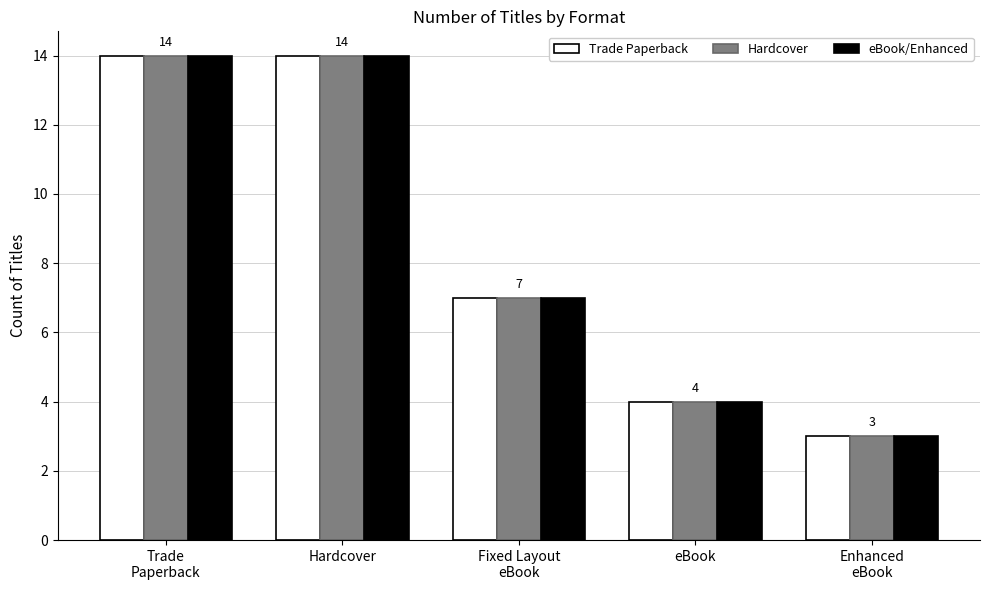

What is the label of the 5th bar from the left?

Enhanced
eBook